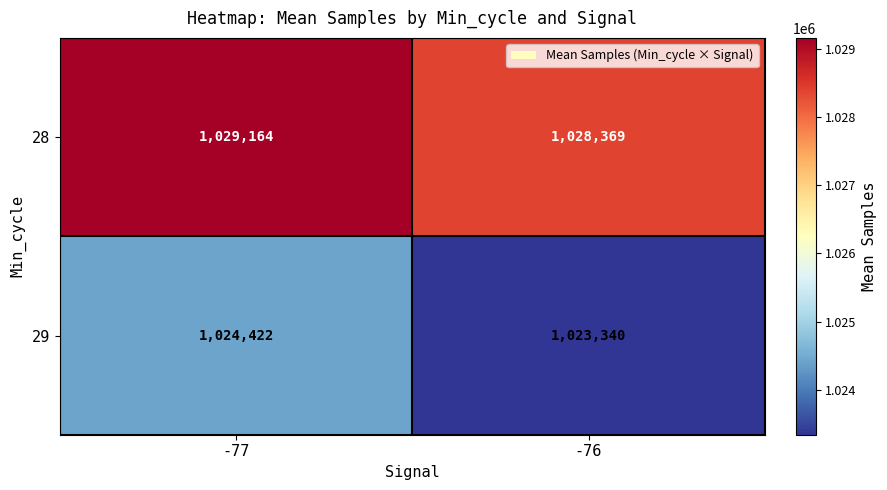

At how many categories does at least one series exceed 1026445?

2